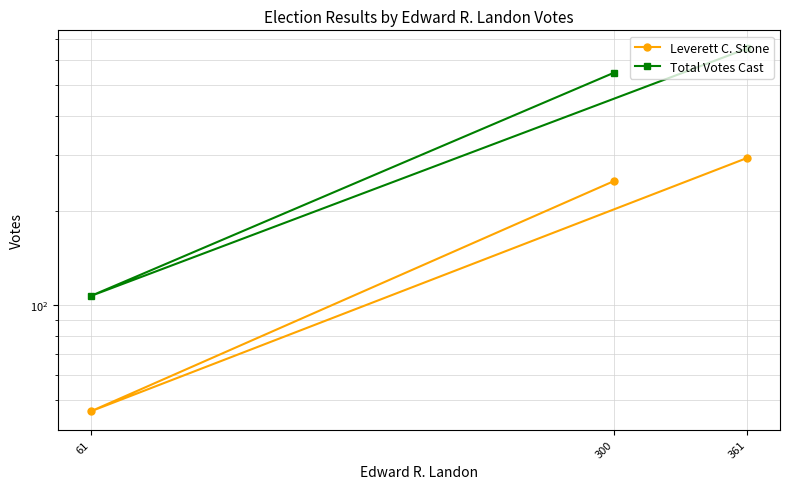

At which label is Leverett C. Stone closest to 170?

300